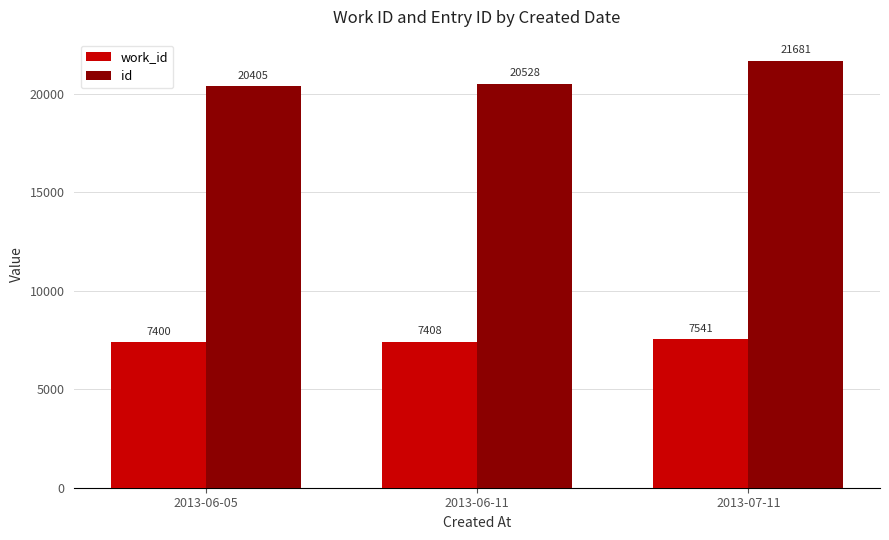

Reading right to left, extract all data points from this chart.

work_id: 7541	7408	7400
id: 21681	20528	20405